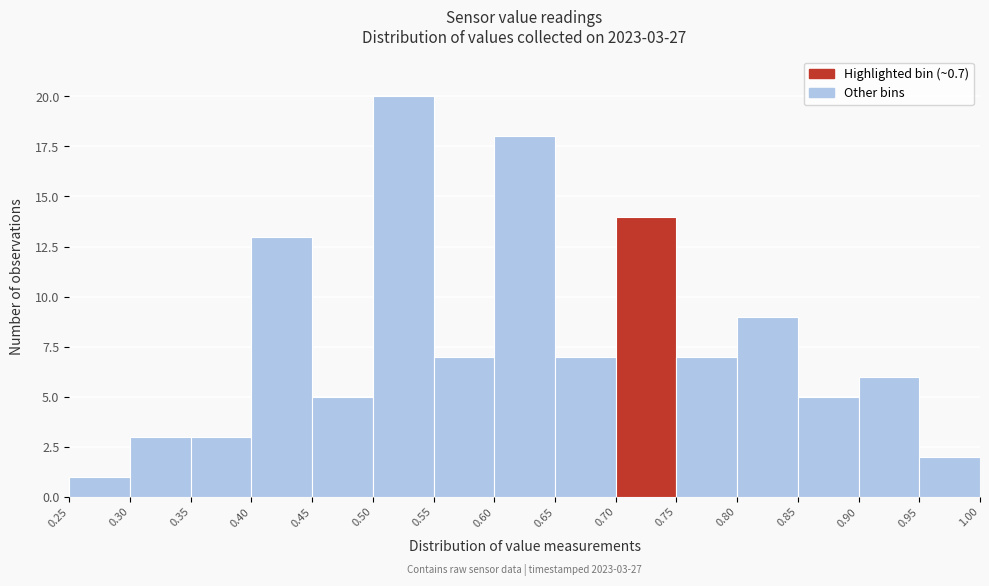

Over which range of the x-axis is the bar tallest?

0.50 to 0.55